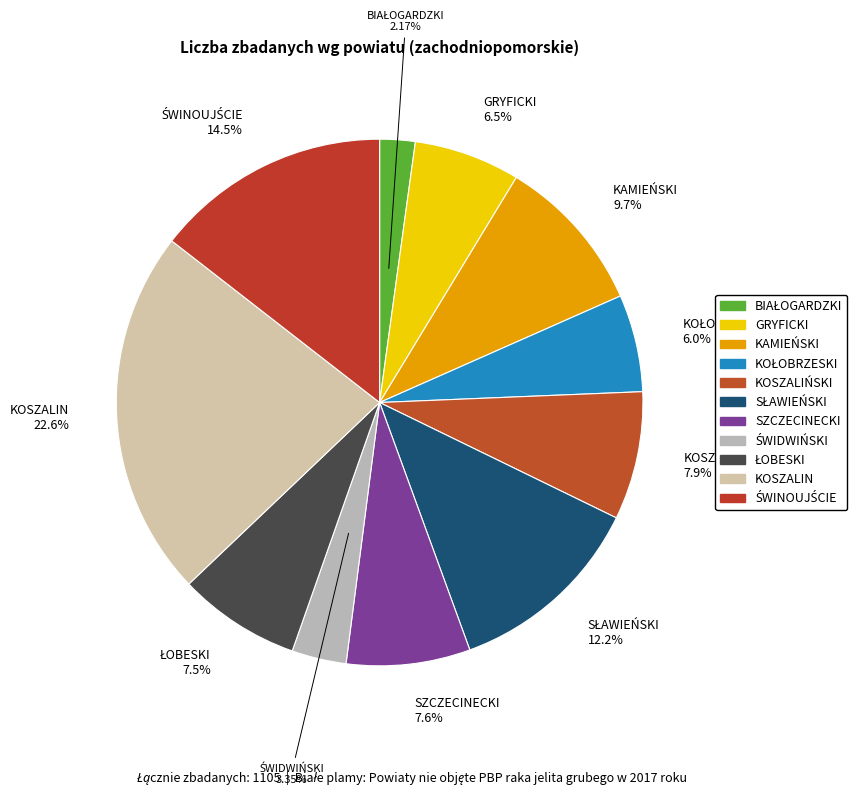

To the nearest percent, what is the average slice percentage?

9%